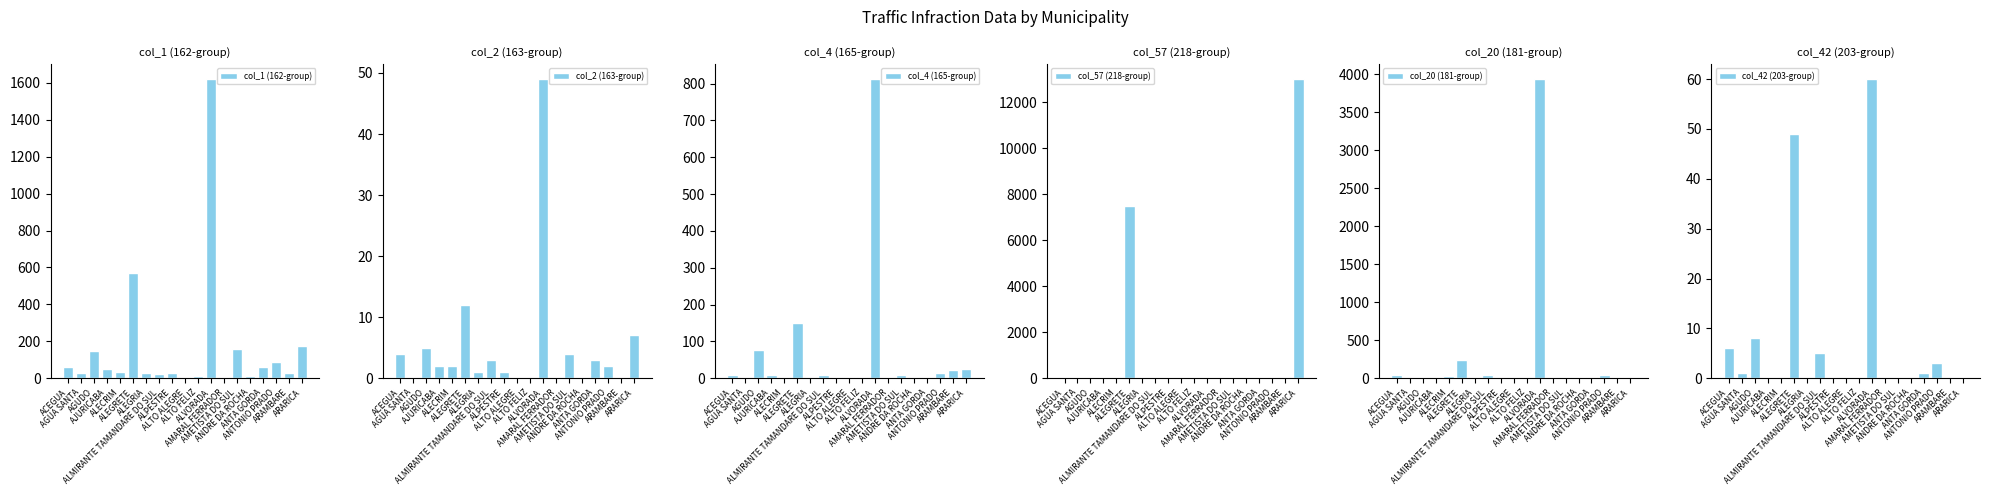

What is the label of the 14th bar from the left?

AMETISTA DO SUL